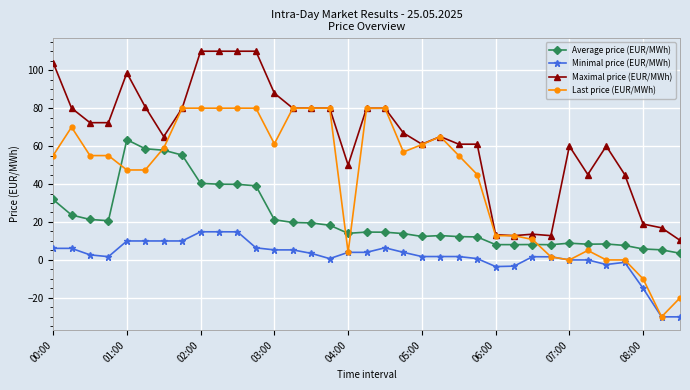

What is the value of the Minimal price (EUR/MWh) point at the 33rd from the left?

-15.0